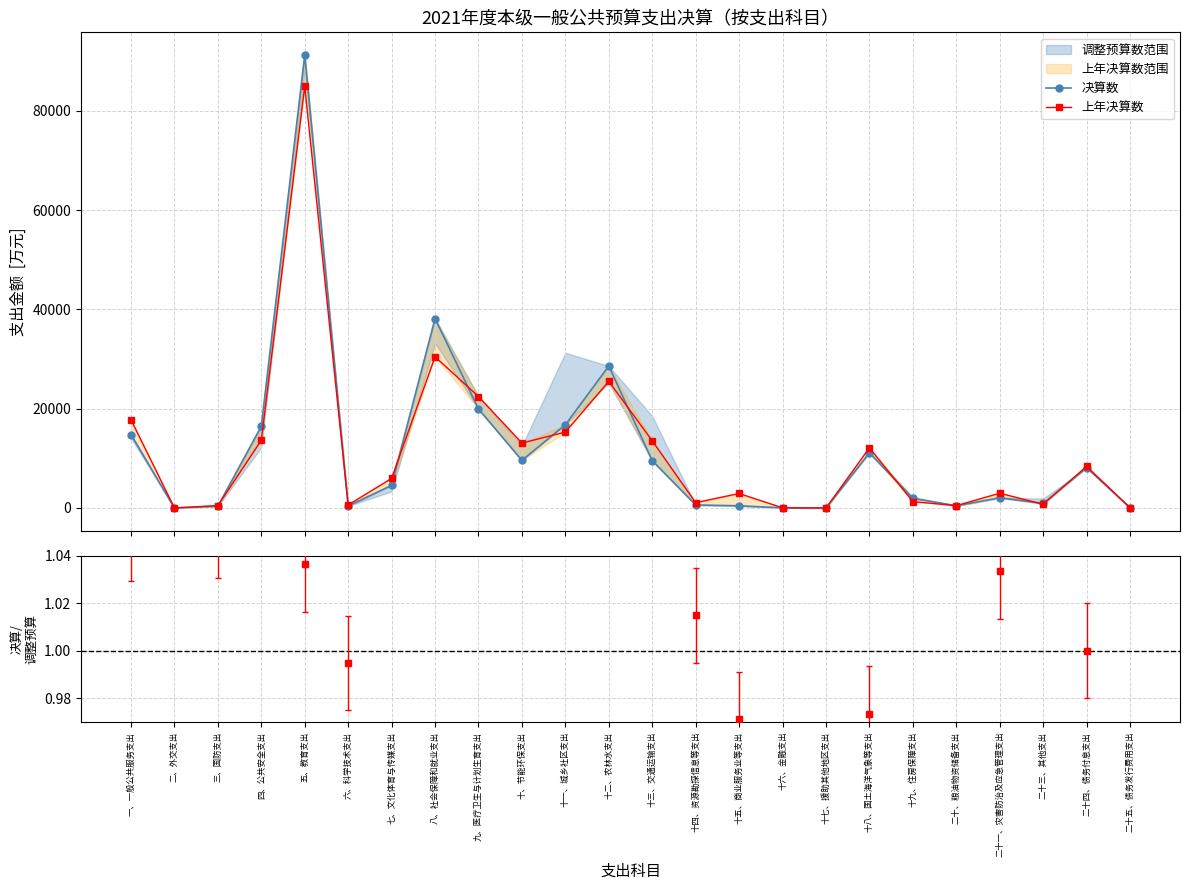

What is the label of the 24th point from the right?

一、一般公共服务支出